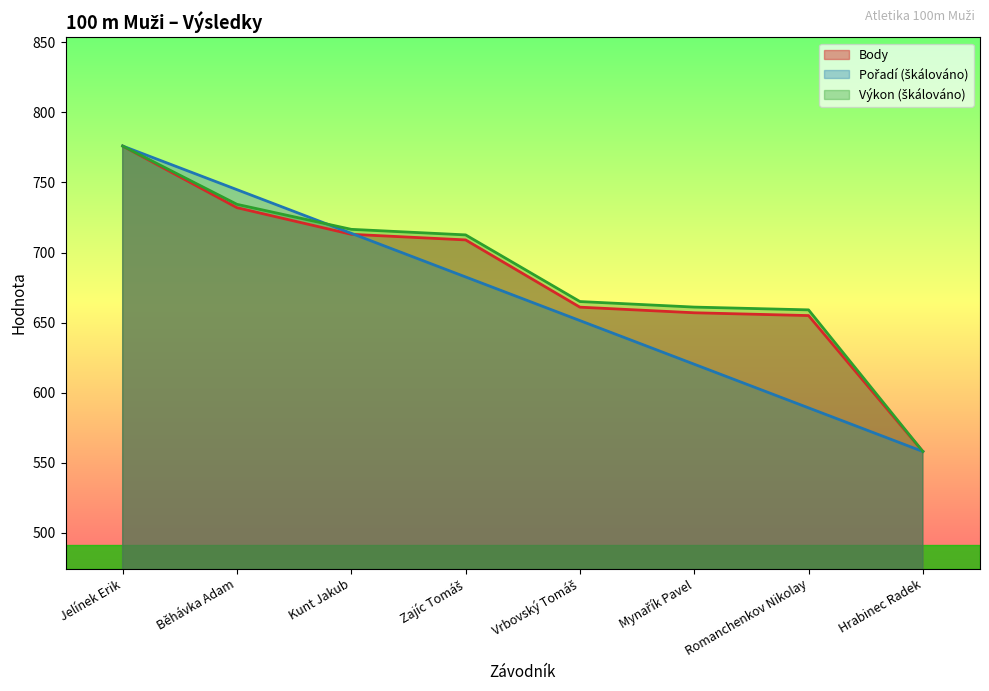

How many values in the Body series are below 709?

4